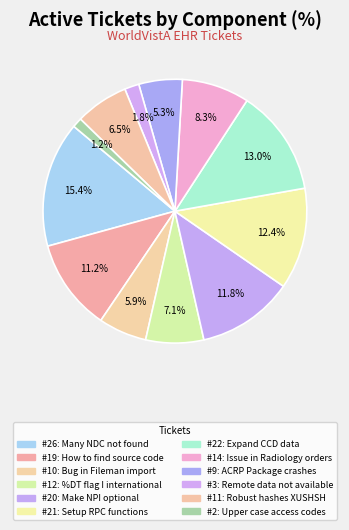

Count the number of slices in the pie.

12